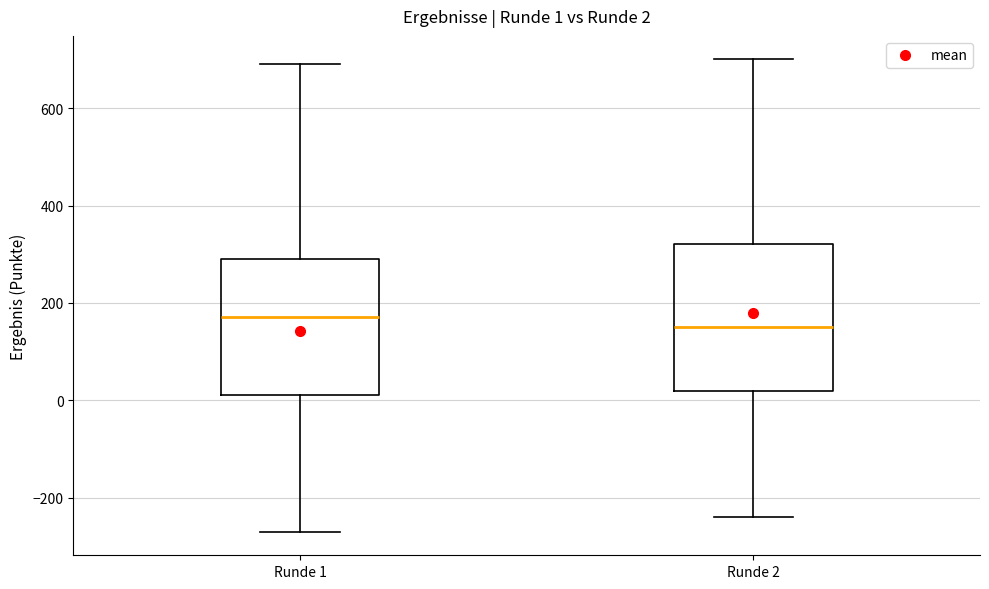

Which box's median line is the lowest?

Runde 2